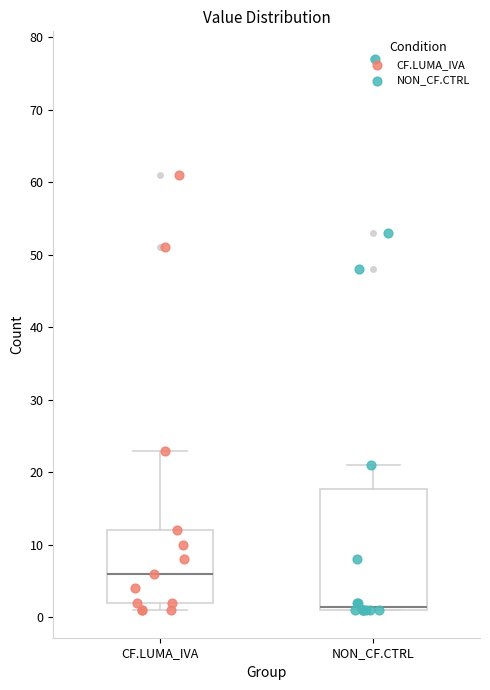

Which box has the highest median line?

CF.LUMA_IVA